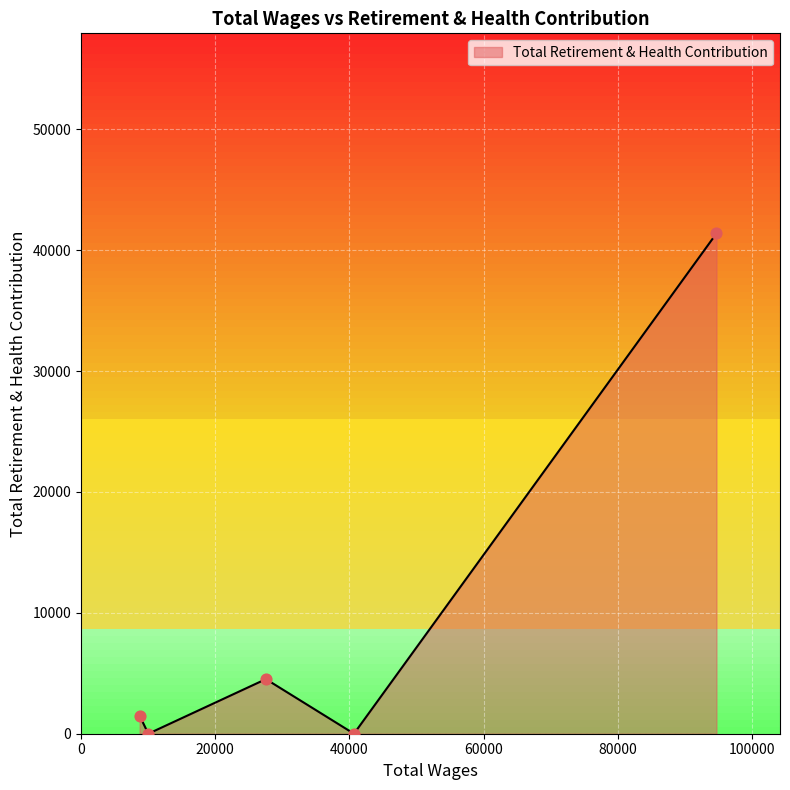

What is the change in value from 40681.0 to 8731.0?

+1493